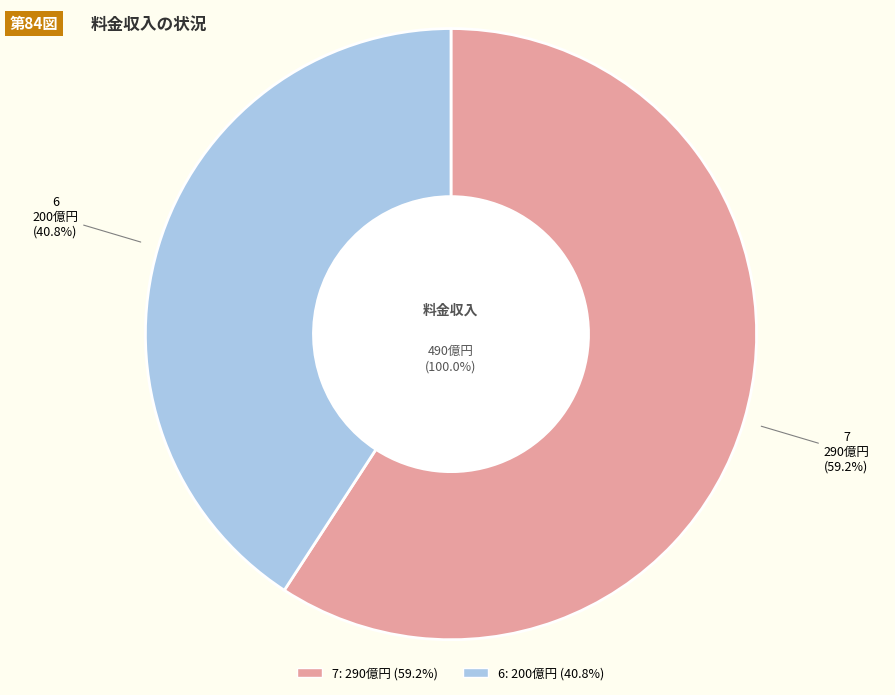

How many slices are in this pie chart?

2